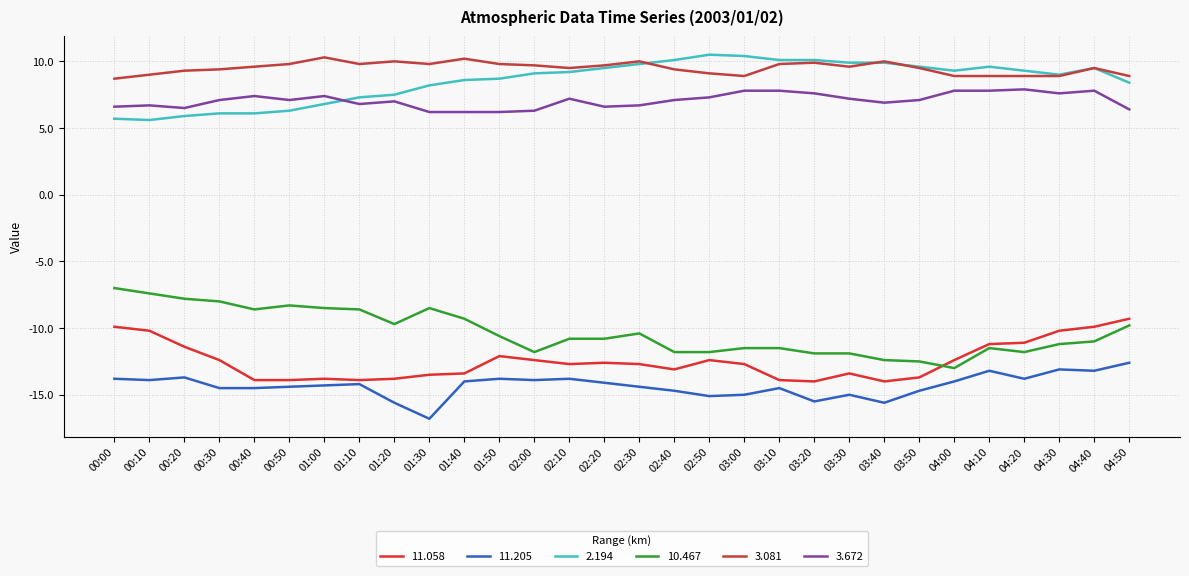

How many distinct data groups are displayed?

6